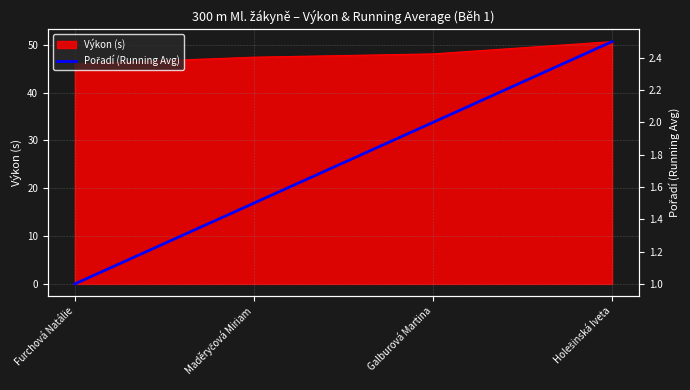

What is the ratio of the value at Maděryčová Miriam to the value at Holešinská Iveta?

0.6